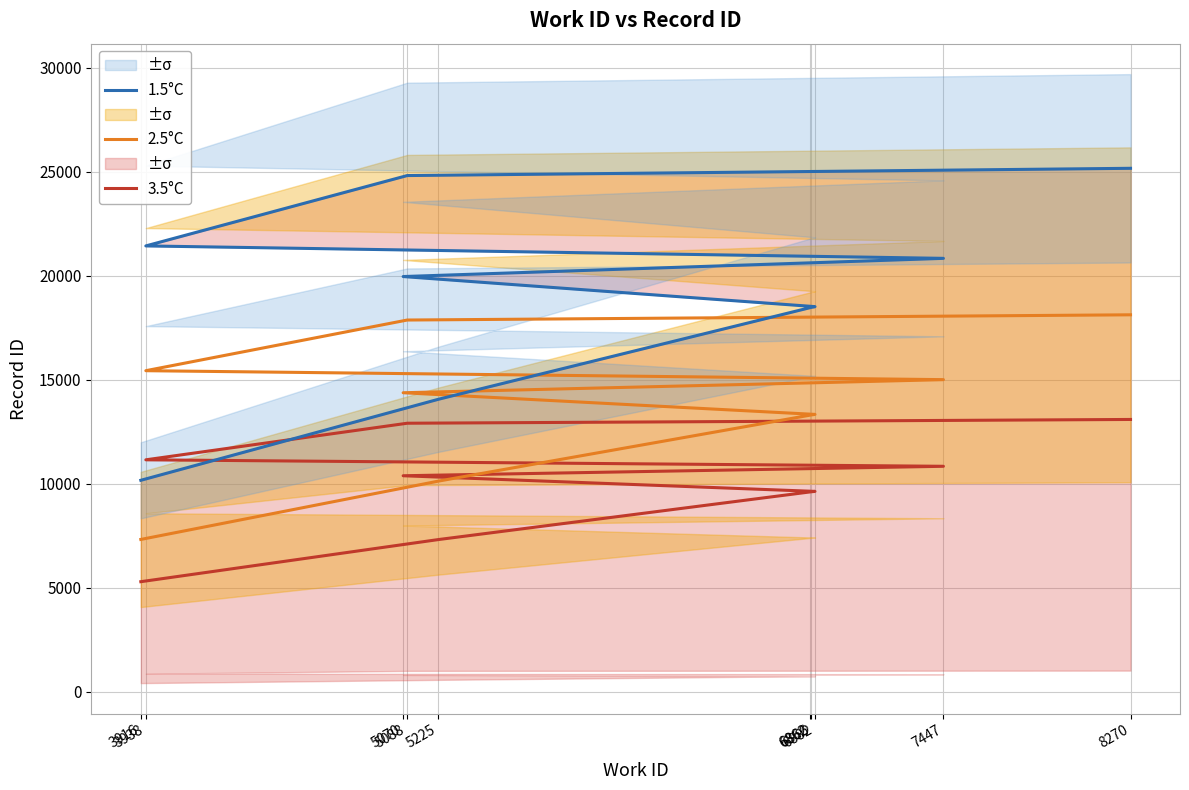

List the labels in order of 2.5°C value, smallest first.

3916, 5225, 6862, 6866, 6882, 5070, 7447, 3938, 5088, 8270